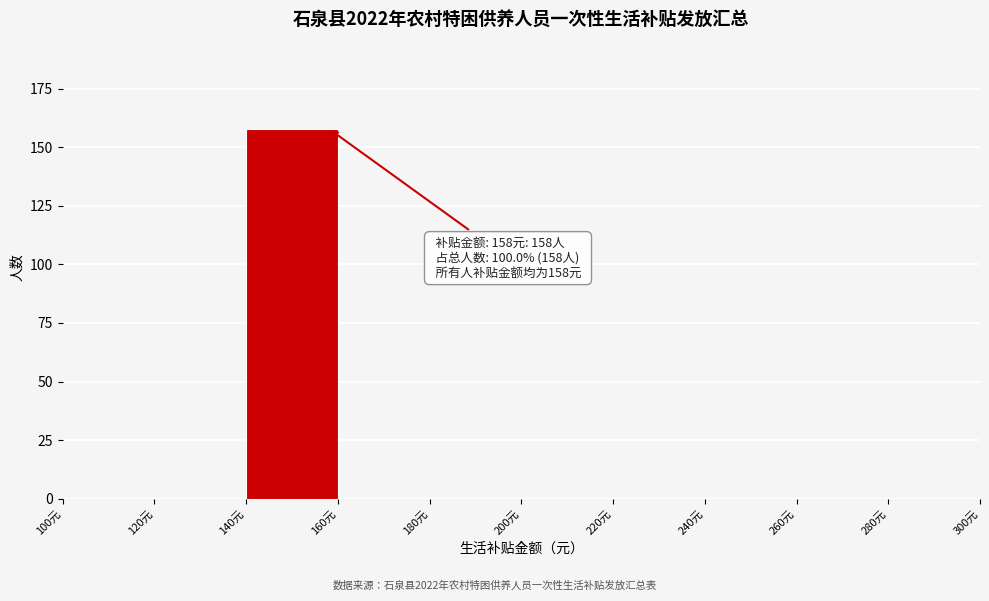

Which range on the x-axis has the tallest bar?

140 to 160